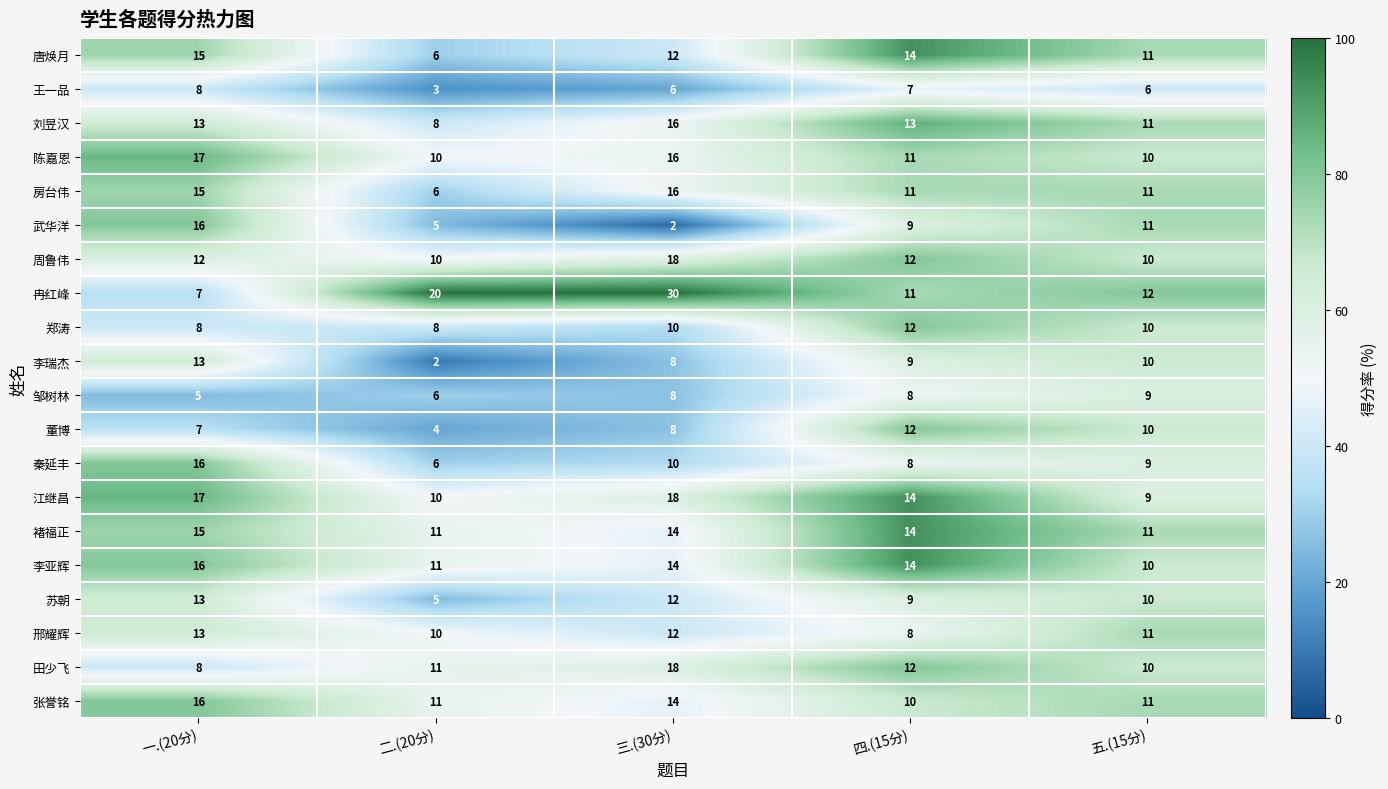

Is the value of 董博 at 四.(15分) greater than the value of 刘昱汉 at 五.(15分)?

Yes